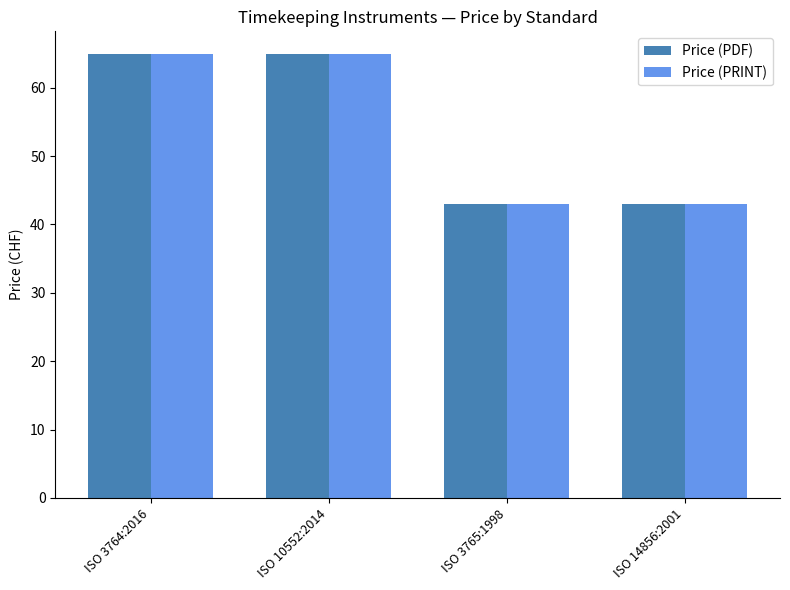

The value of Price (PRINT) at ISO 3764:2016 is 94. True or false?

False